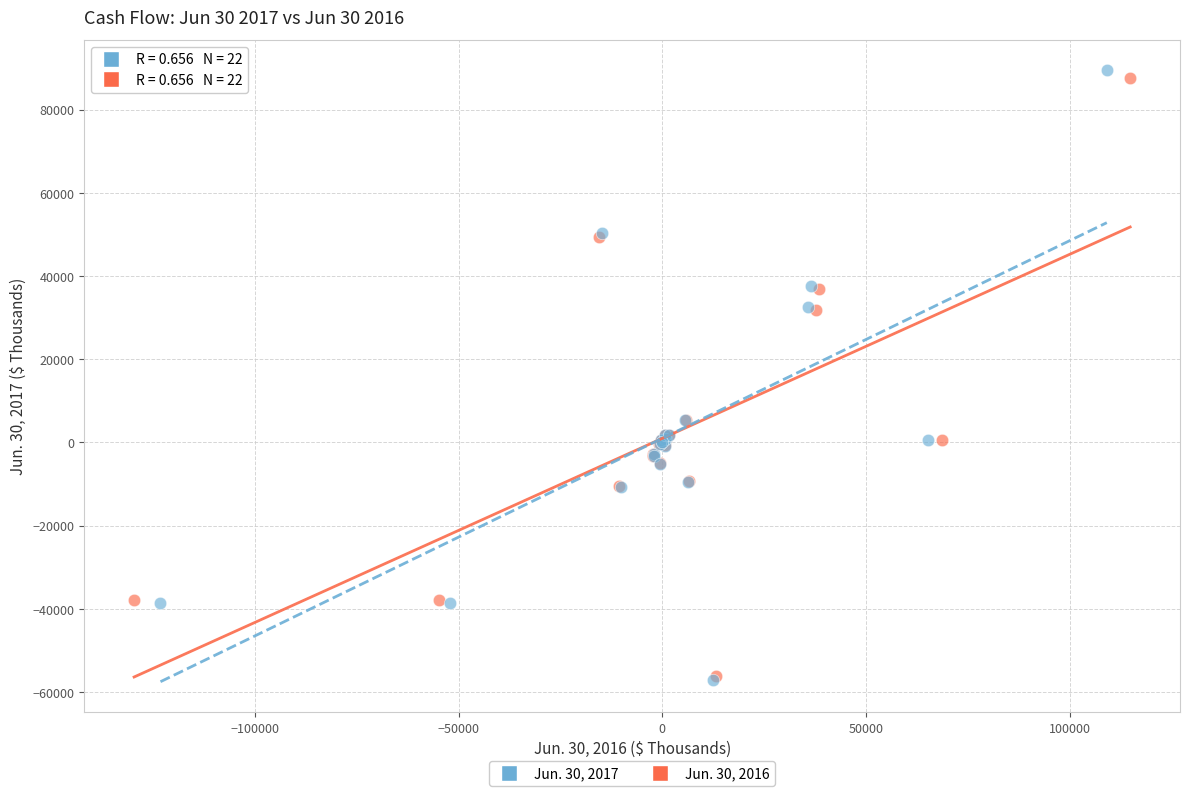

Which series has the widest spread of Y values?

Jun. 30, 2017